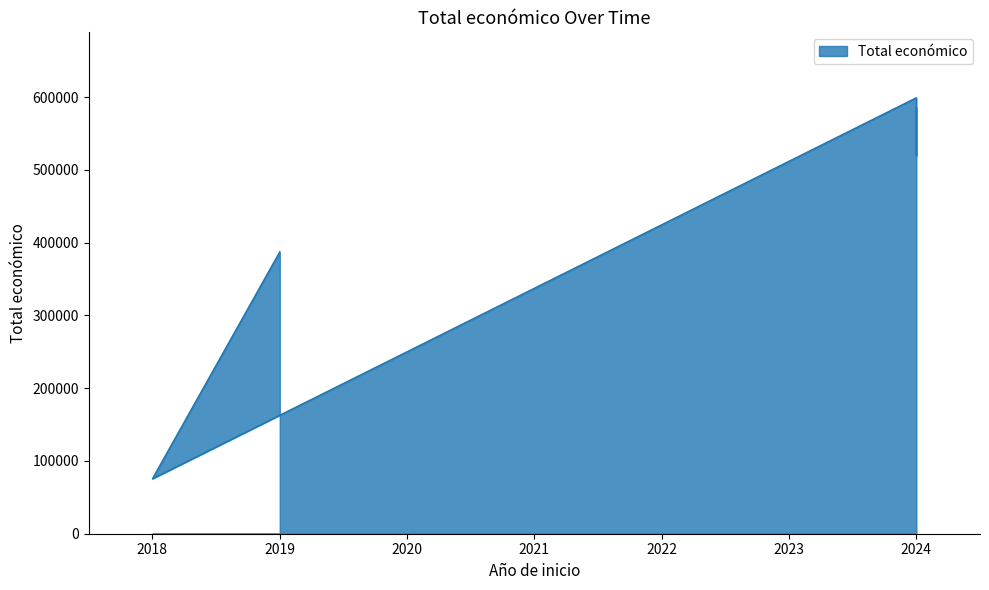

How many points are higher than both their immediate neighbors (excluding endpoints)?

1